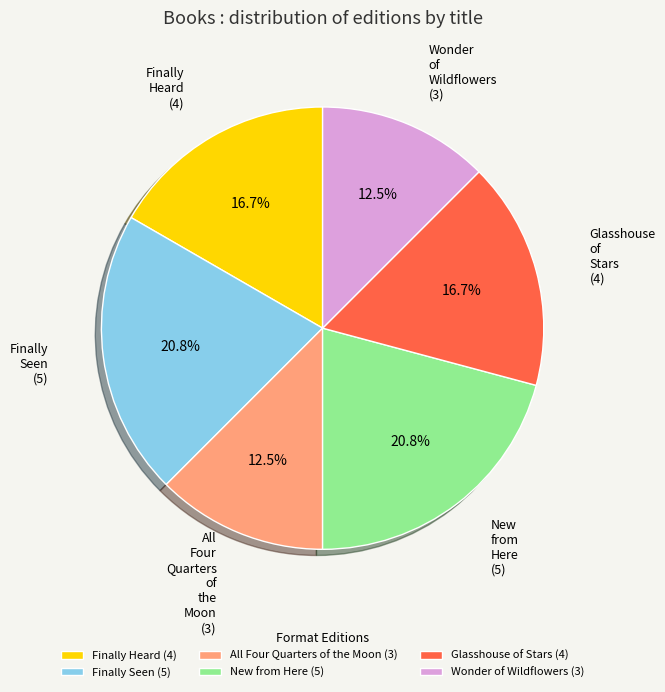

True or false: Finally Heard accounts for 3% of the total.

False